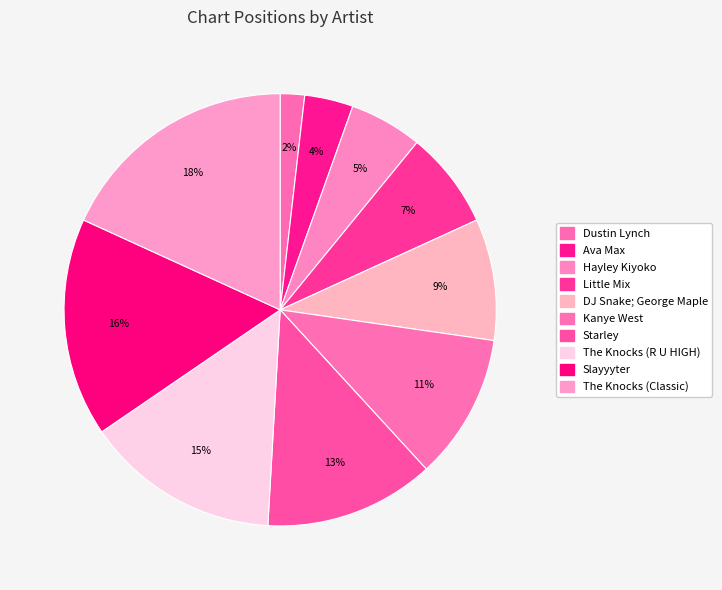

What is the largest slice in the pie chart?

The Knocks (Classic)